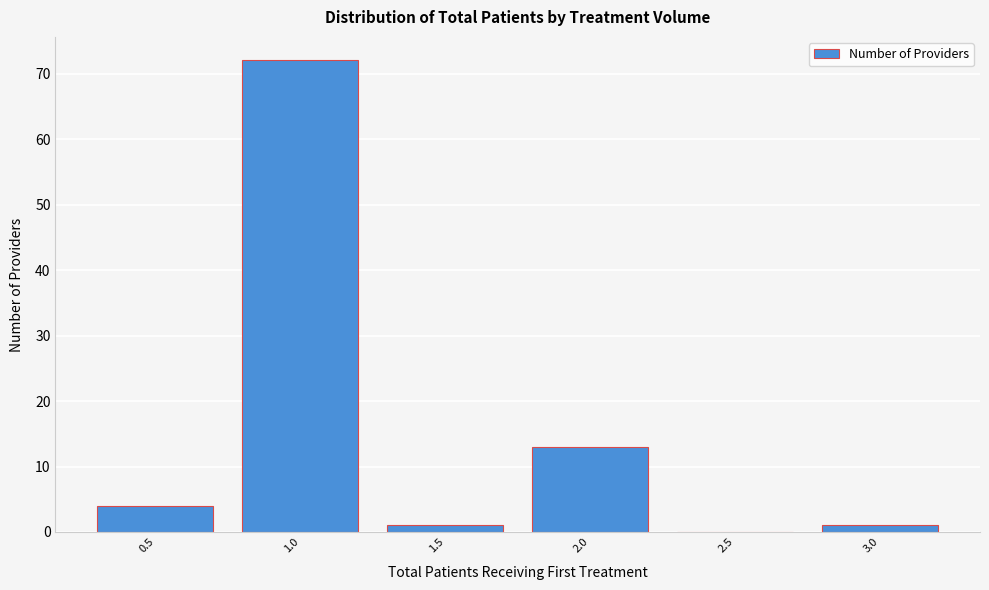

Reading left to right, what are all the values shown in this chart?

0.5=4	1.0=72	1.5=1	2.0=13	2.5=0	3.0=1